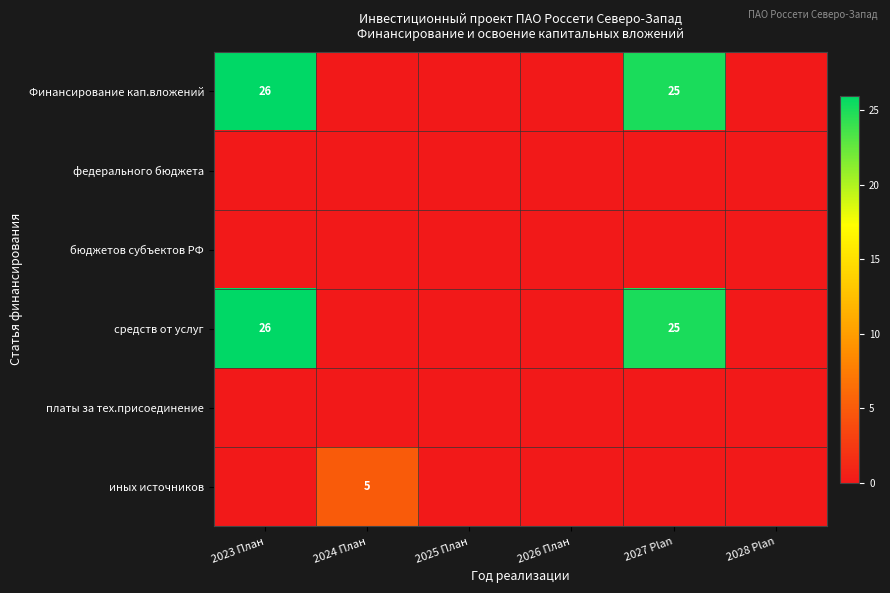

The value of Финансирование кап.вложений at 2023 План is 12. True or false?

False